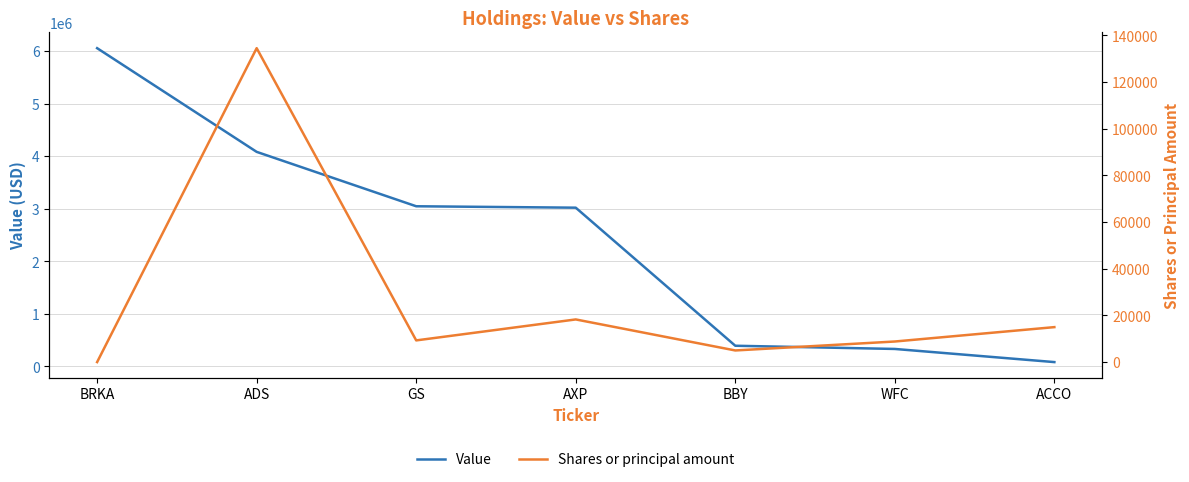

Does the chart display data point markers on the line(s)?

No